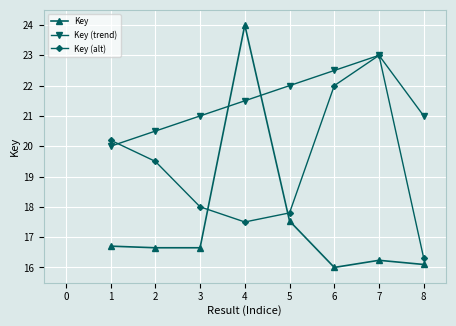

The value of Key (trend) at 3 is 21.0. True or false?

True